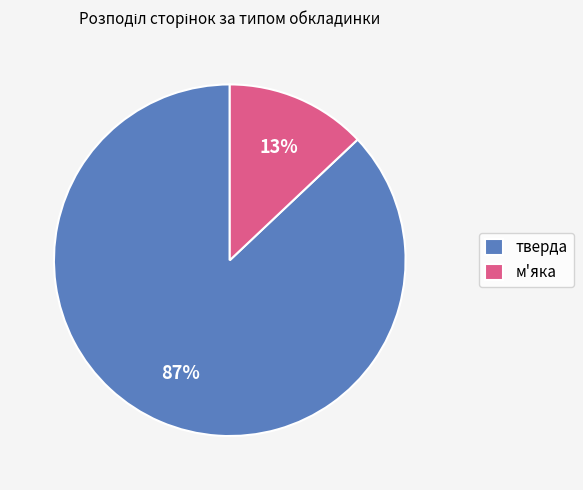

What percentage is the тверда slice, to the nearest percent?

87%